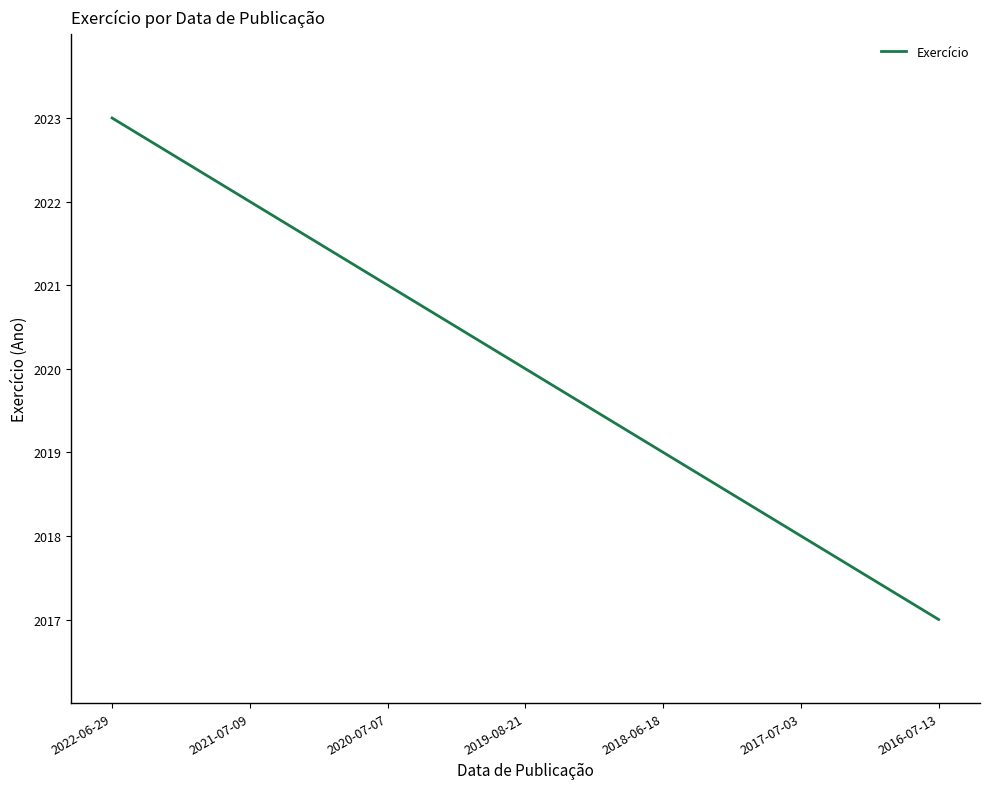

What value does the data have at 2021-07-09?

2022